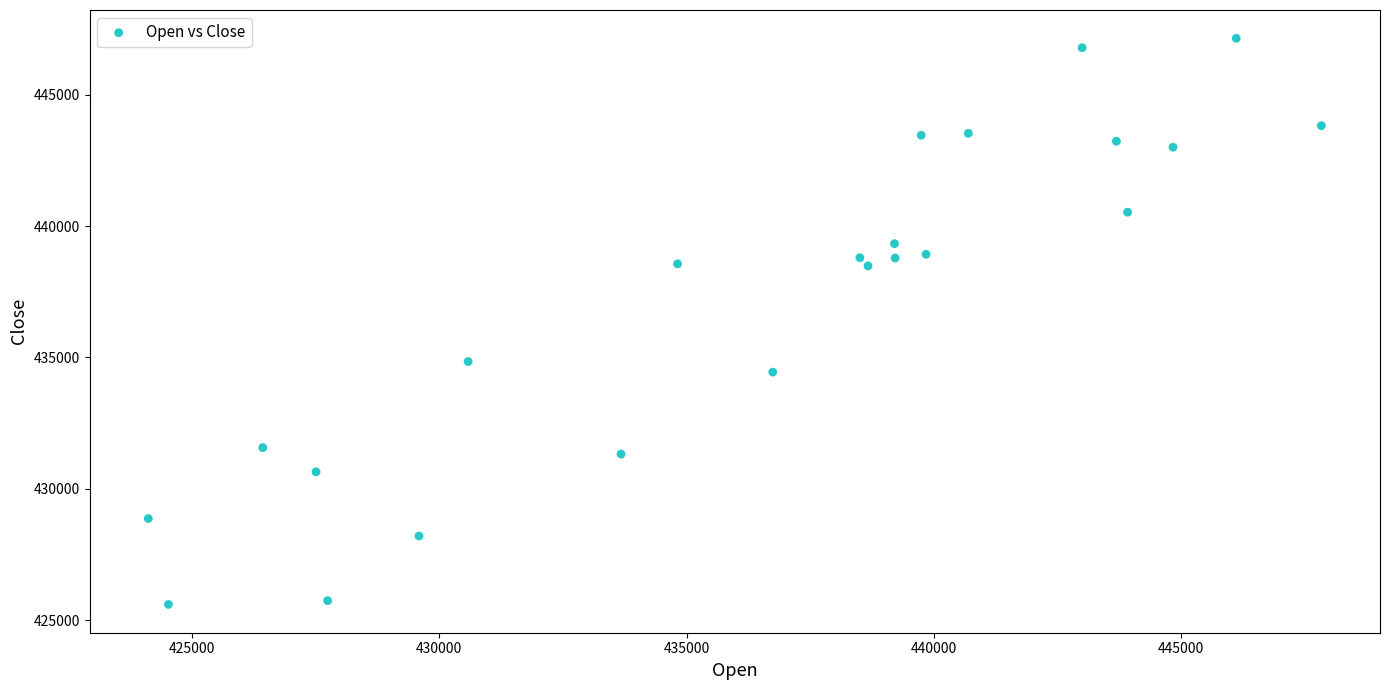

What is the range of Y values (max minus min)?

21554